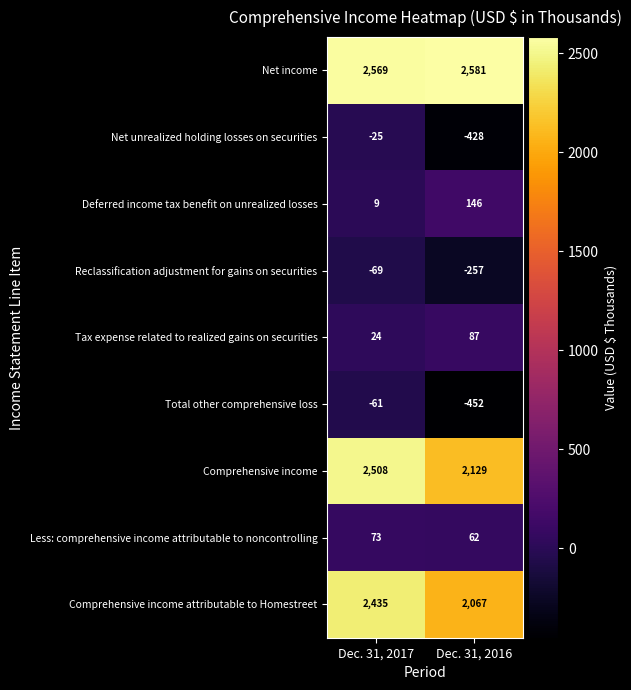

What is the spread (max minus min) of values at Dec. 31, 2016?

3033